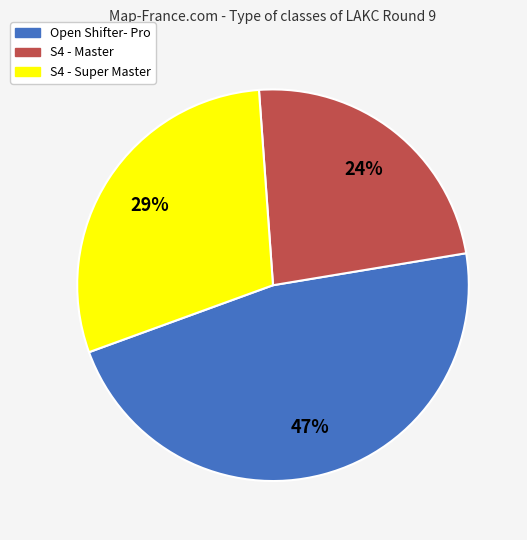

Is it true that S4 - Super Master is 37% of the pie?

False